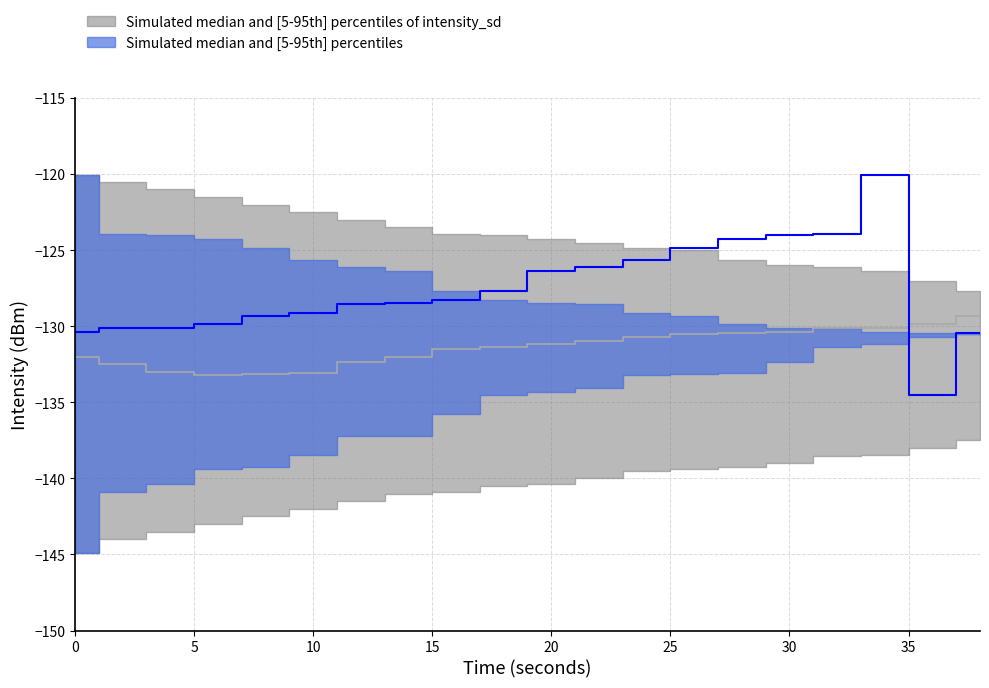

Rank the categories by intensity_median value from highest to lowest.

34, 32, 30, 28, 26, 24, 22, 20, 18, 16, 14, 12, 10, 8, 6, 4, 2, 0, 38, 36